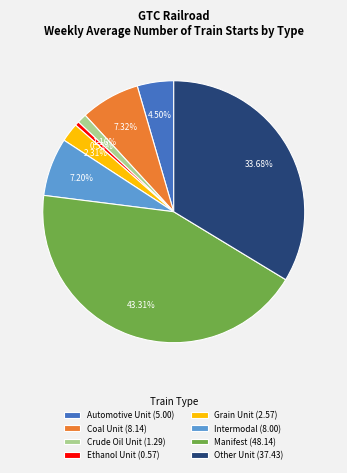

What percentage is the Ethanol Unit slice, to the nearest percent?

1%